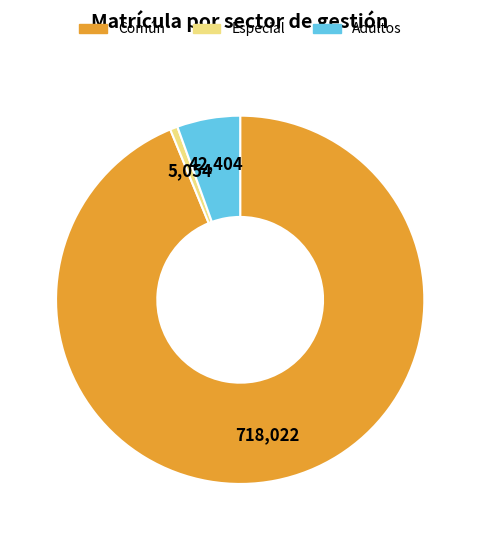

Which category has the biggest portion of the pie?

Común